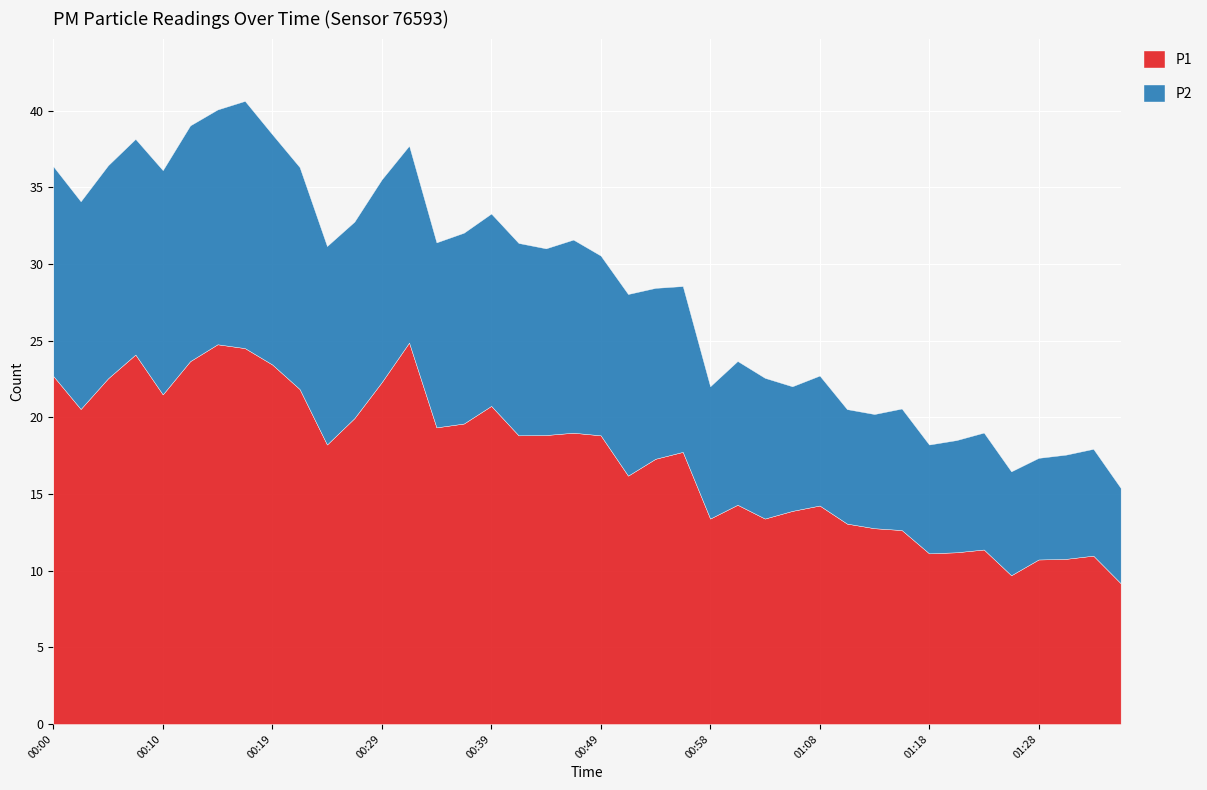

At 01:28, list the series in order from largest to smallest.

P1, P2